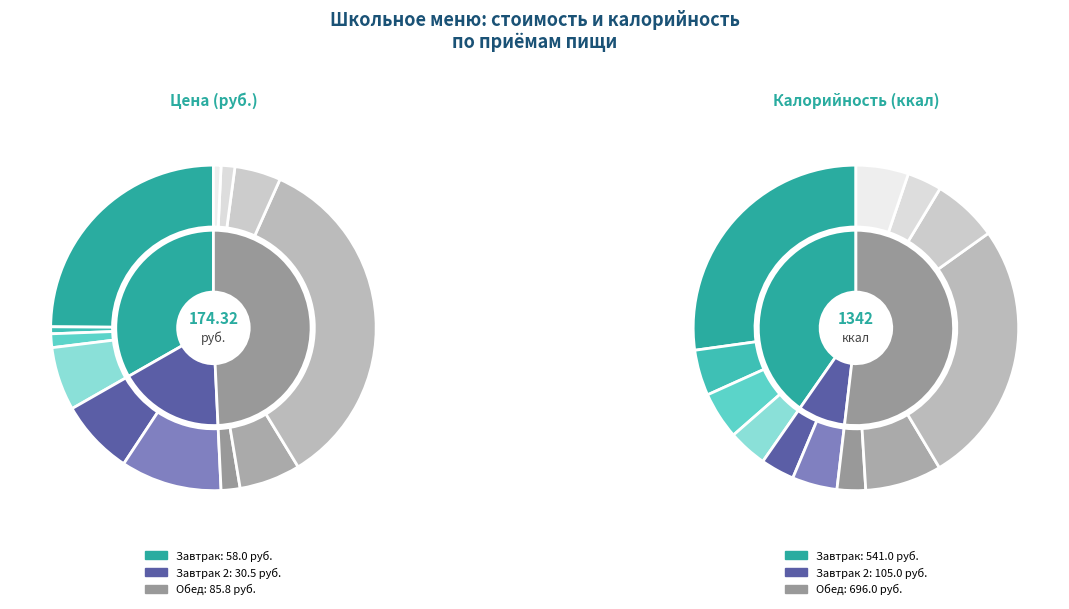

The жаркое по-домашнему slice represents 35% of the pie. True or false?

True